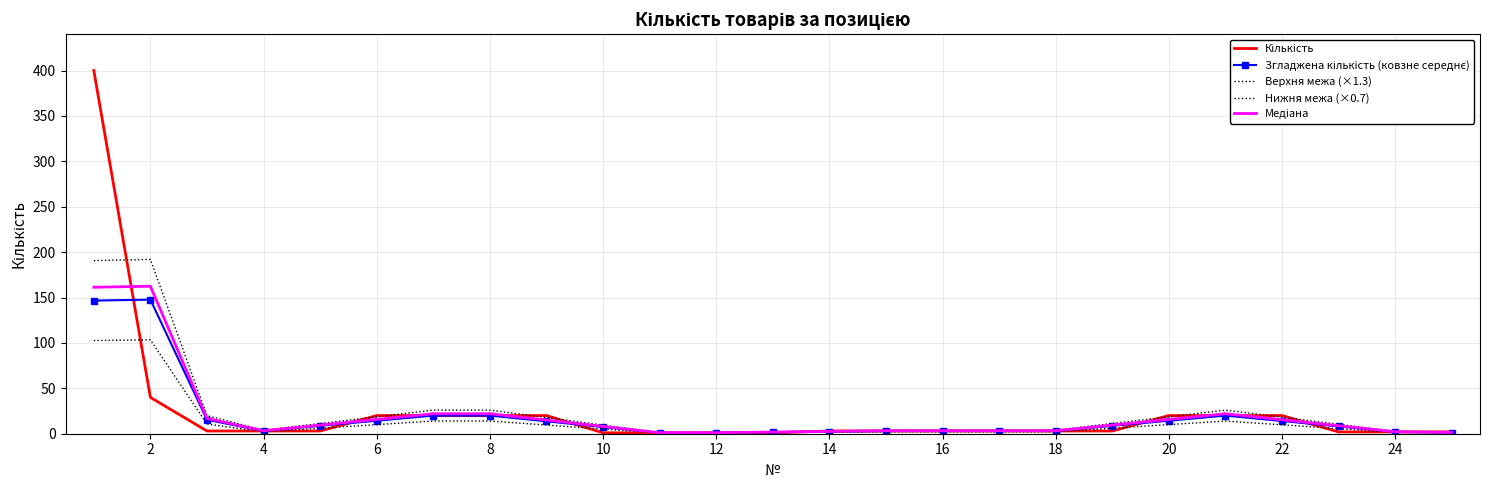

How many lines are shown in the chart?

5